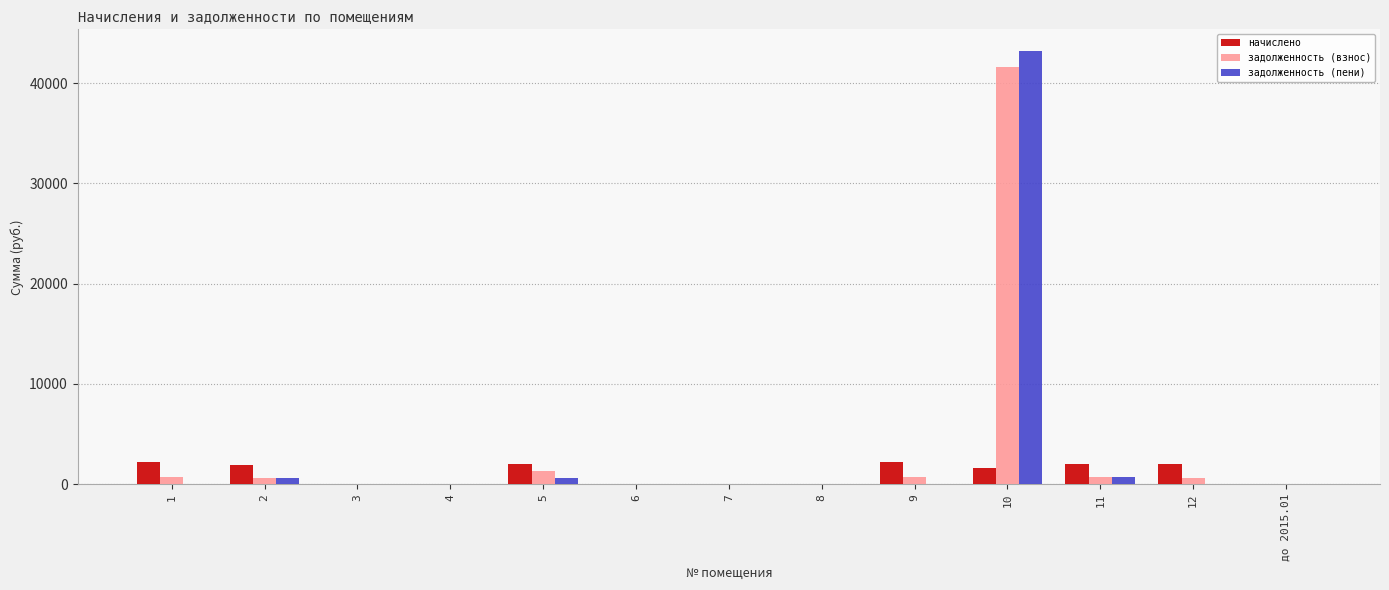

What are all the series names shown in the legend?

начислено, задолженность (взнос), задолженность (пени)